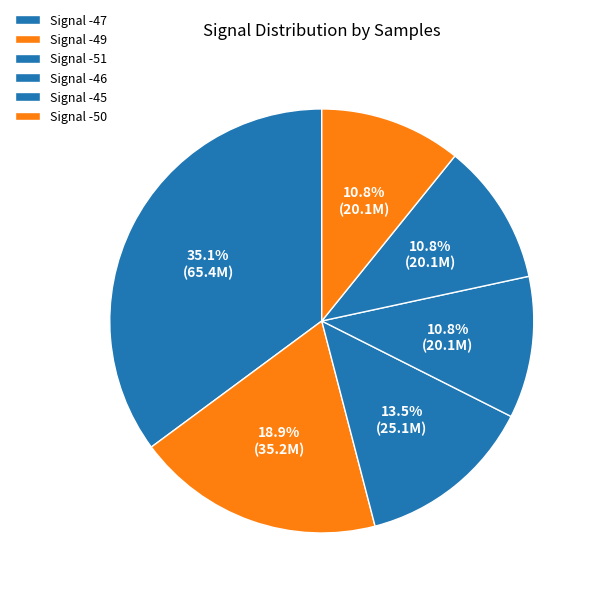

How many segments does this pie chart have?

6